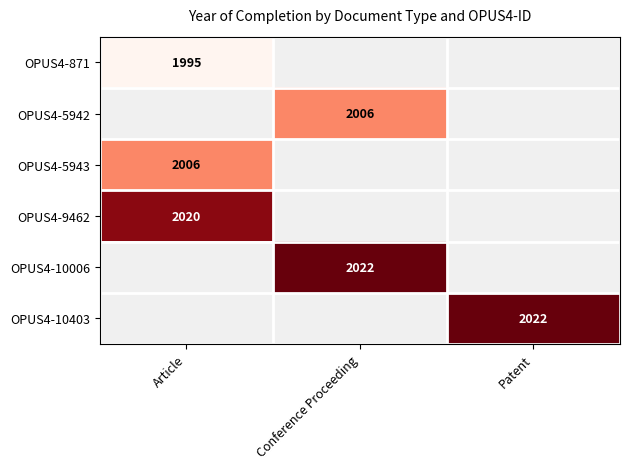

True or false: OPUS4-10403 has a value of 3165 at Patent.

False